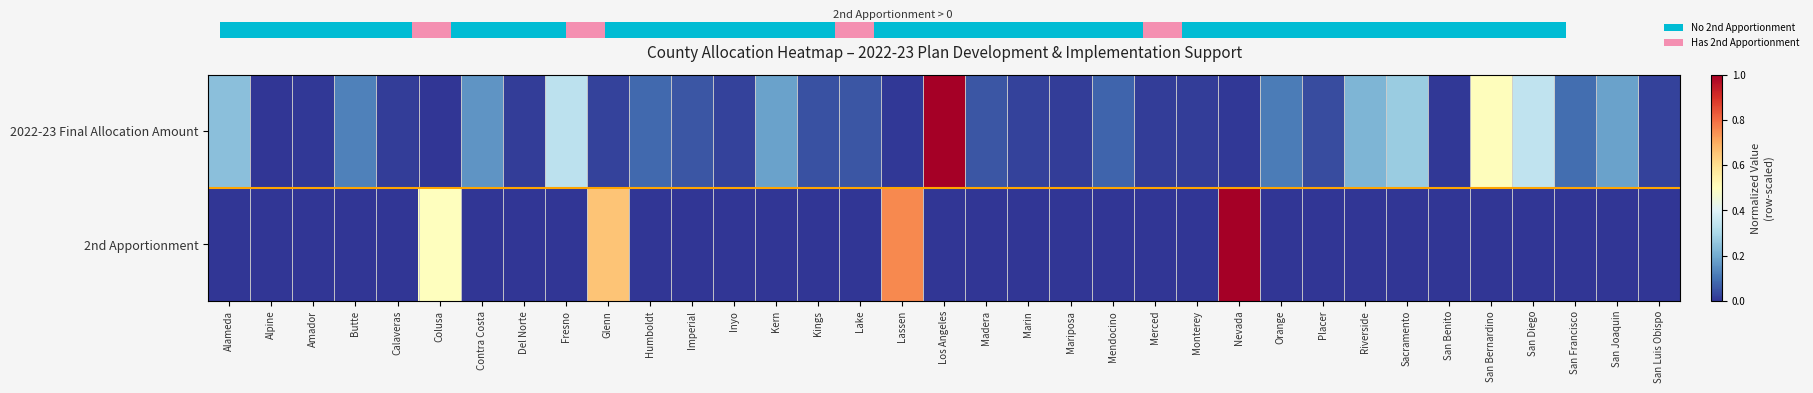

Reading left to right, what are all the values shown in this chart?

2022-23 Final Allocation Amount: Alameda=0.2	Alpine=0.0	Amador=0.0	Butte=0.1	Calaveras=0.0	Colusa=0.0	Contra Costa=0.2	Del Norte=0.0	Fresno=0.3	Glenn=0.0	Humboldt=0.1	Imperial=0.1	Inyo=0.0	Kern=0.2	Kings=0.0	Lake=0.1	Lassen=0.0	Los Angeles=1.0	Madera=0.1	Marin=0.0	Mariposa=0.0	Mendocino=0.1	Merced=0.0	Monterey=0.0	Nevada=0.0	Orange=0.1	Placer=0.0	Riverside=0.2	Sacramento=0.3	San Benito=0.0	San Bernardino=0.5	San Diego=0.3	San Francisco=0.1	San Joaquin=0.2	San Luis Obispo=0.0
2nd Apportionment: Alameda=0.0	Alpine=0.0	Amador=0.0	Butte=0.0	Calaveras=0.0	Colusa=0.5	Contra Costa=0.0	Del Norte=0.0	Fresno=0.0	Glenn=0.7	Humboldt=0.0	Imperial=0.0	Inyo=0.0	Kern=0.0	Kings=0.0	Lake=0.0	Lassen=0.8	Los Angeles=0.0	Madera=0.0	Marin=0.0	Mariposa=0.0	Mendocino=0.0	Merced=0.0	Monterey=0.0	Nevada=1.0	Orange=0.0	Placer=0.0	Riverside=0.0	Sacramento=0.0	San Benito=0.0	San Bernardino=0.0	San Diego=0.0	San Francisco=0.0	San Joaquin=0.0	San Luis Obispo=0.0